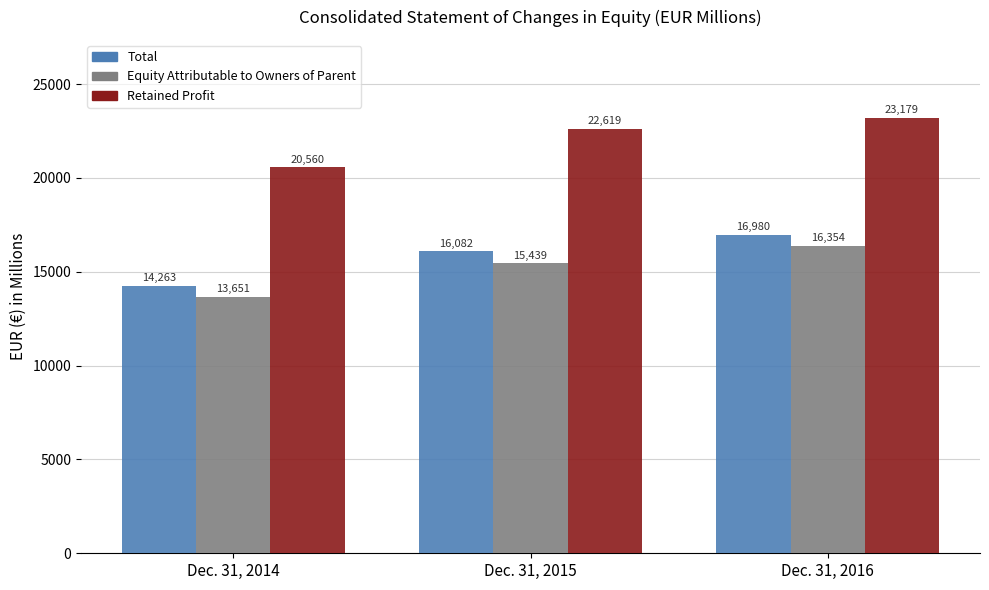

Rank the series by their maximum value, from lowest to highest.

Equity Attributable to Owners of Parent, Total, Retained Profit